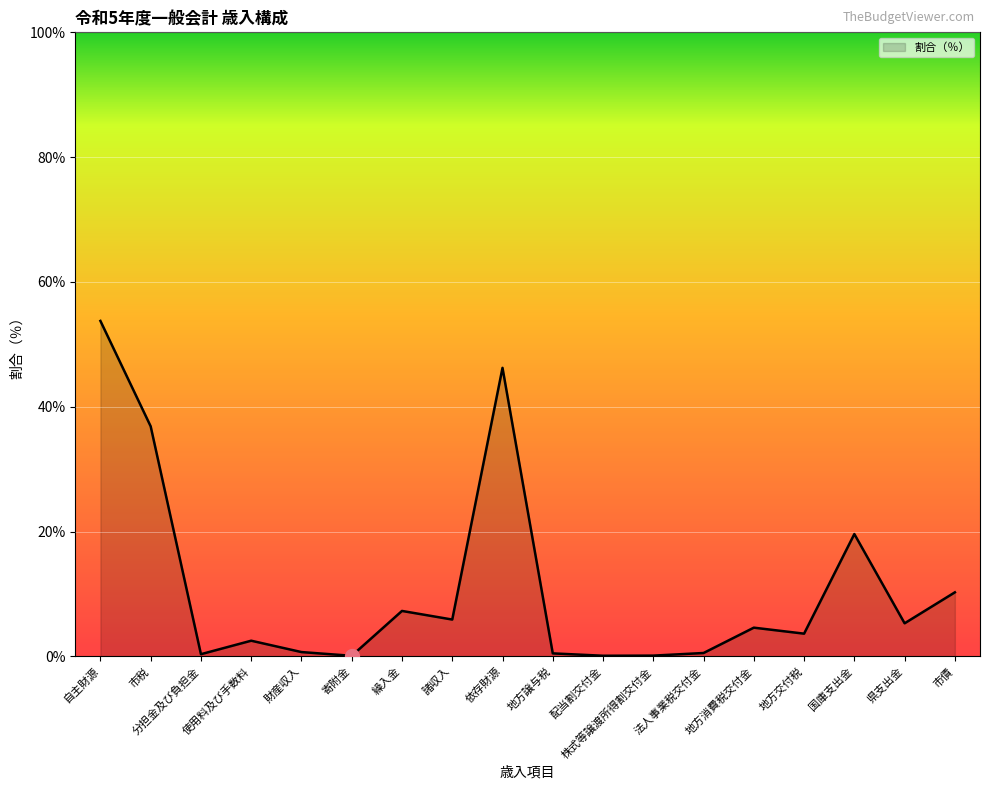

What position from the right is 県支出金?

2